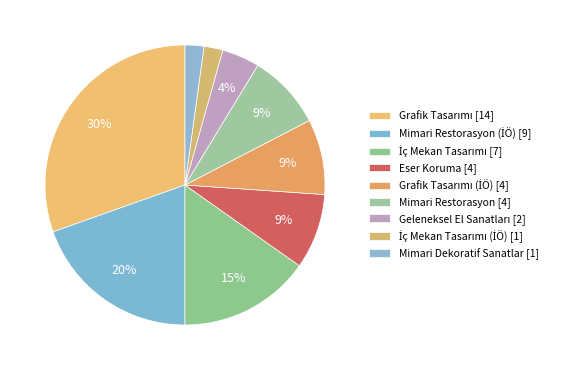

How many segments does this pie chart have?

9